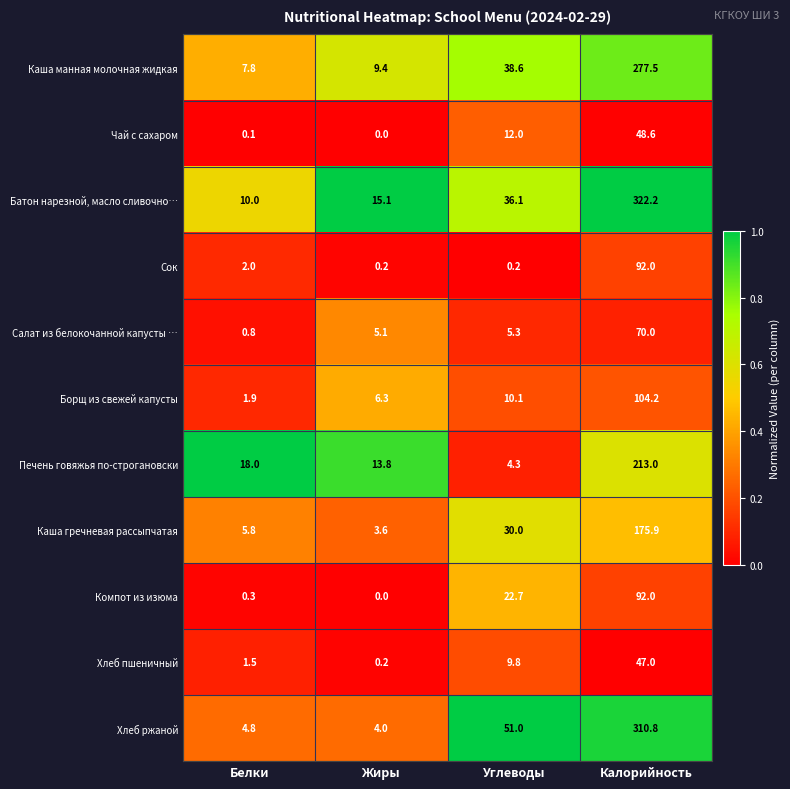

Where does the Борщ из свежей капусты series first go above 10?

Углеводы